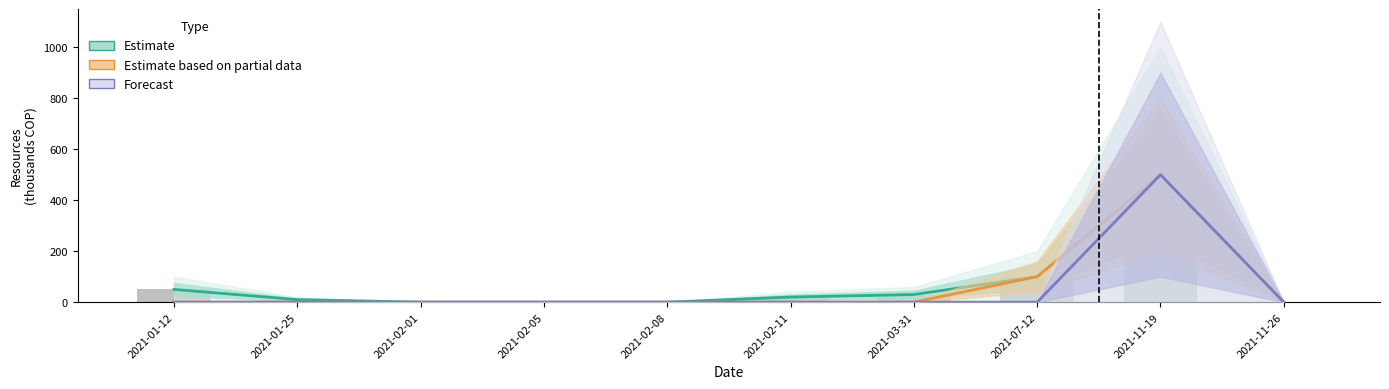

At 2021-03-31, list the series in order from smallest to largest.

Estimate based on partial data, Forecast, Estimate